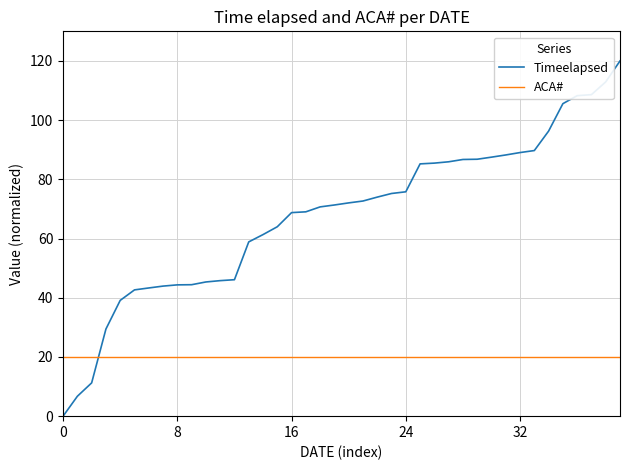

Rank the series by their average value, from highest to lowest.

Timeelapsed, ACA#